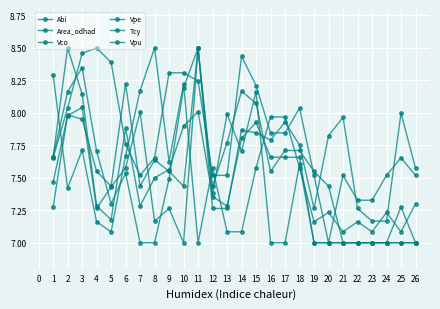

What is the difference between the second highest and minimum values in the Vpe series?

1.5